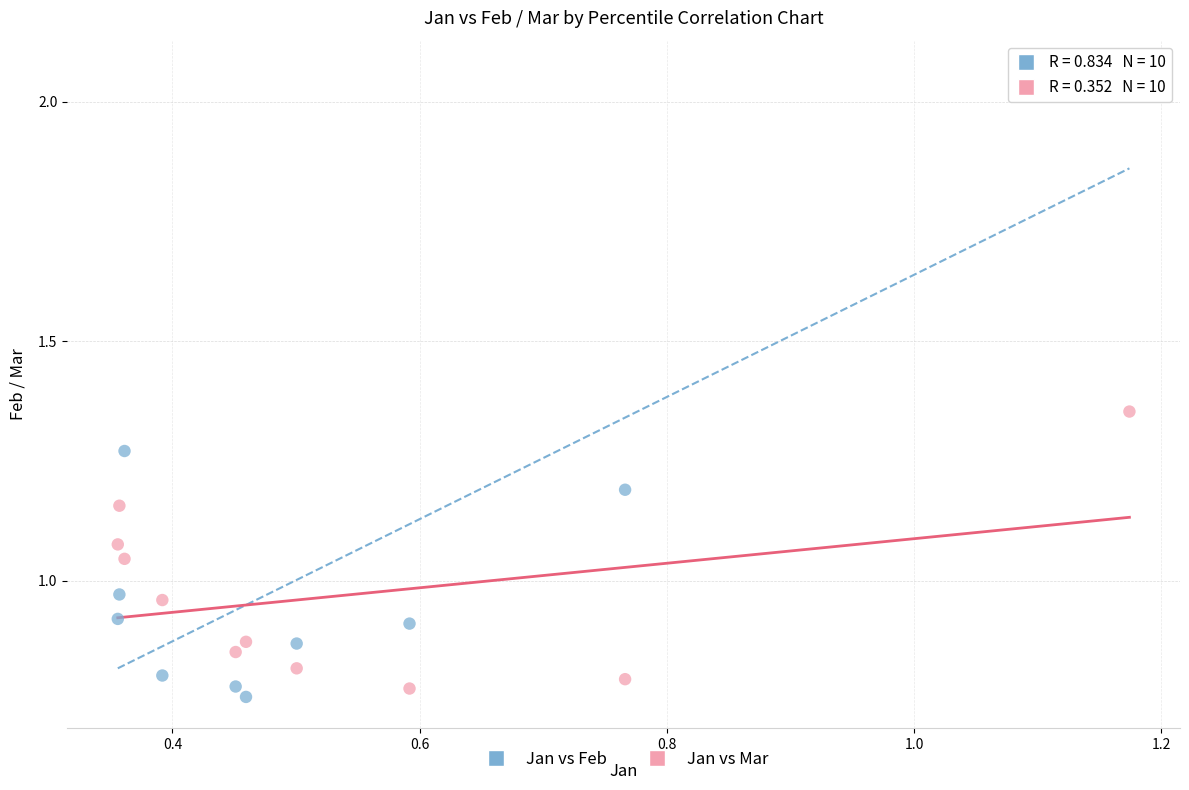

What are all the series names shown in the legend?

Jan vs Feb, Jan vs Mar